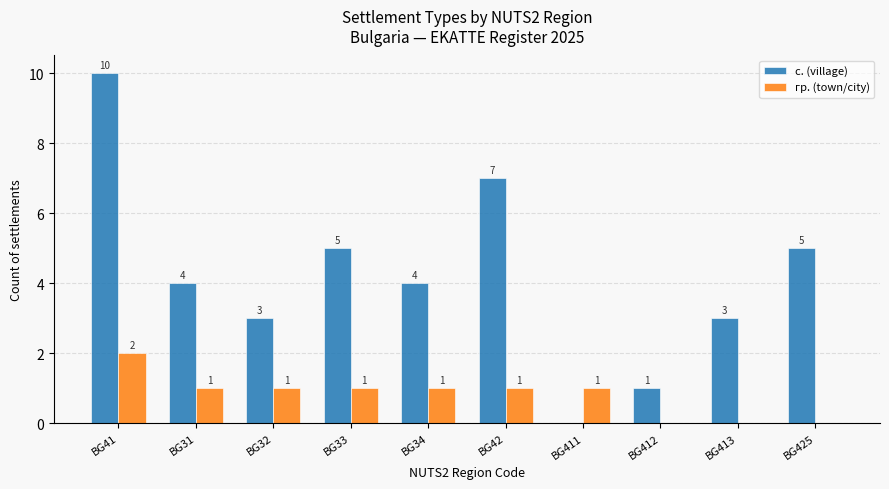

Are the bars grouped side by side (vs. stacked)?

Yes